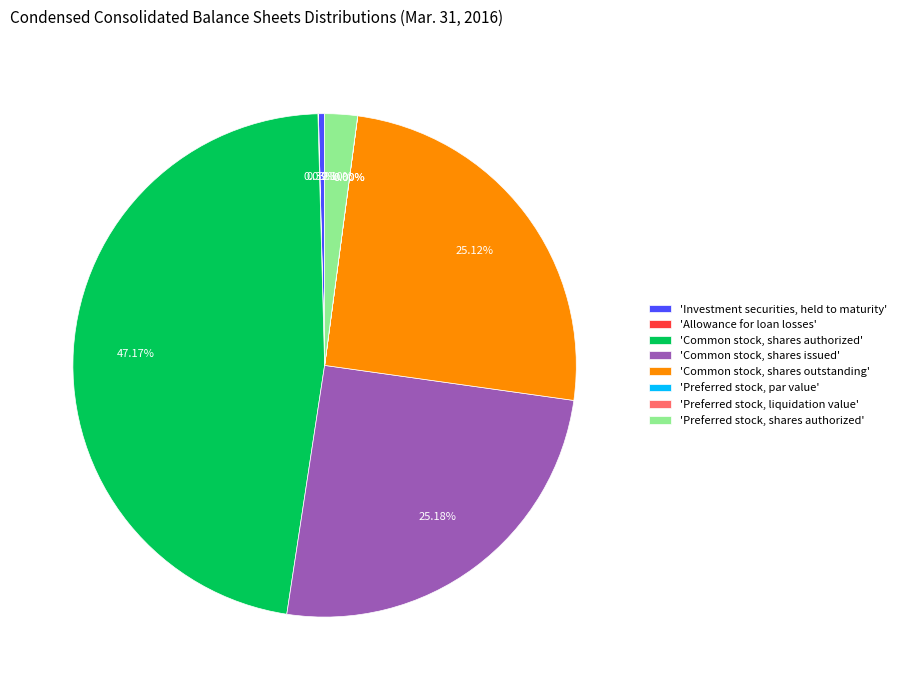

Between Preferred stock, liquidation value and Preferred stock, par value, which is larger?

Preferred stock, liquidation value